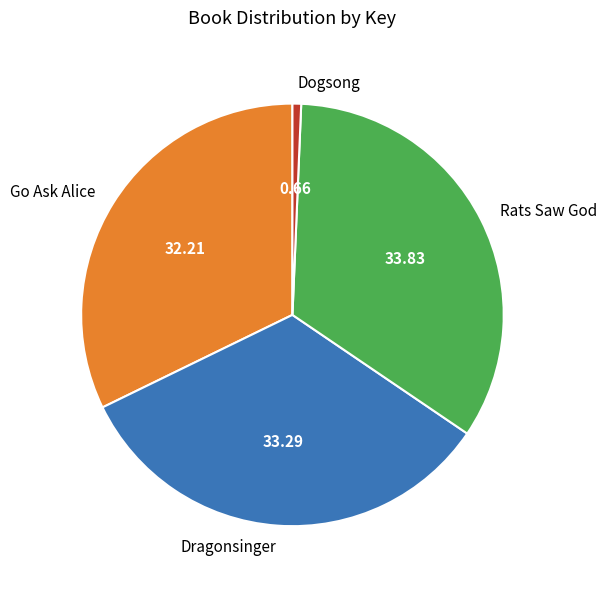

What is the smallest slice in the pie chart?

Dogsong